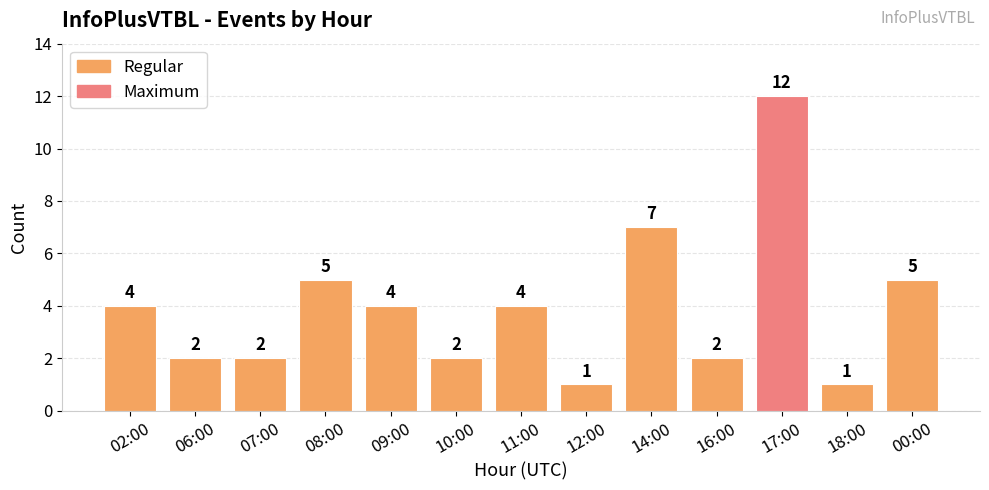

What is the greatest value displayed?

12